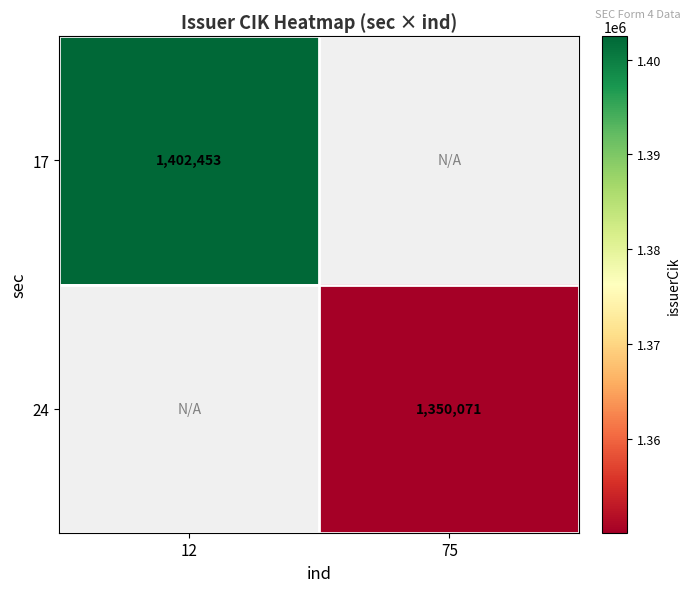

Is it true that 24 equals 493215 at 75?

False